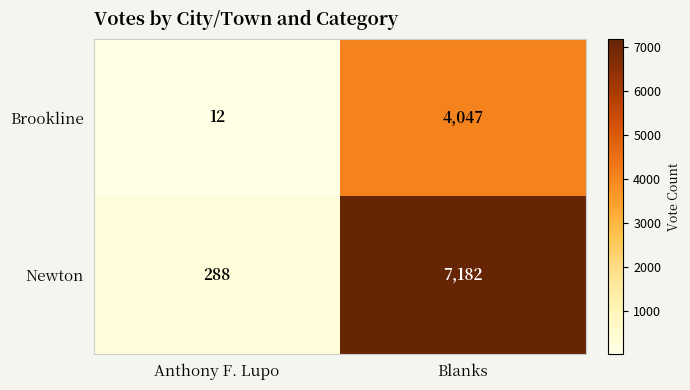

What is the difference between the Newton values at Blanks and Anthony F. Lupo?

6894